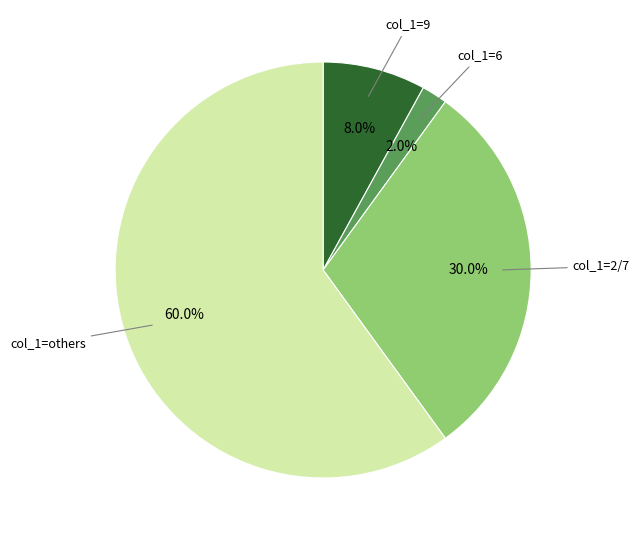

Which has a higher value, col_1=others or col_1=2/7?

col_1=others